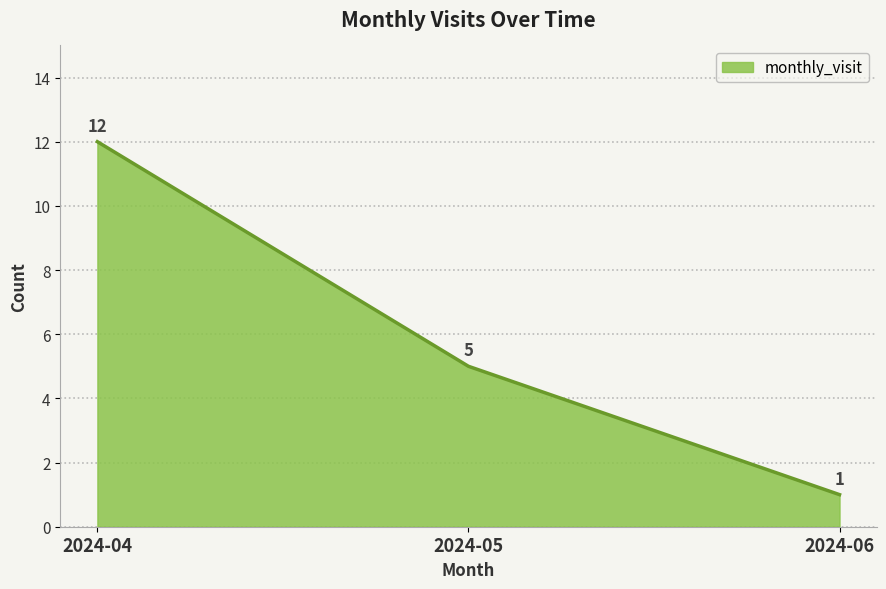

List the labels in order of value, largest first.

2024-04, 2024-05, 2024-06